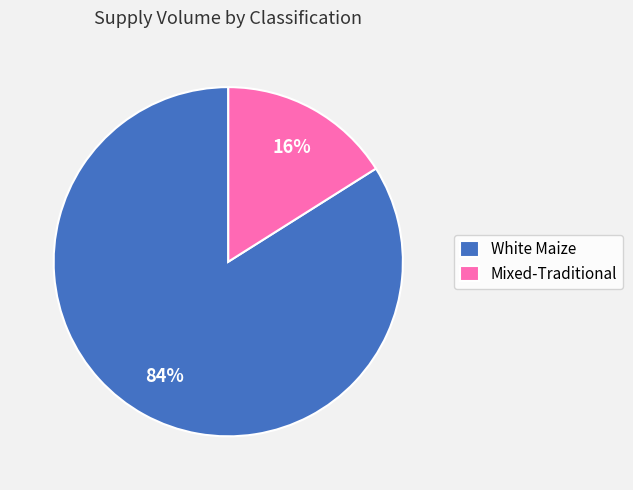

Is the sum of Mixed-Traditional and White Maize greater than half?

Yes